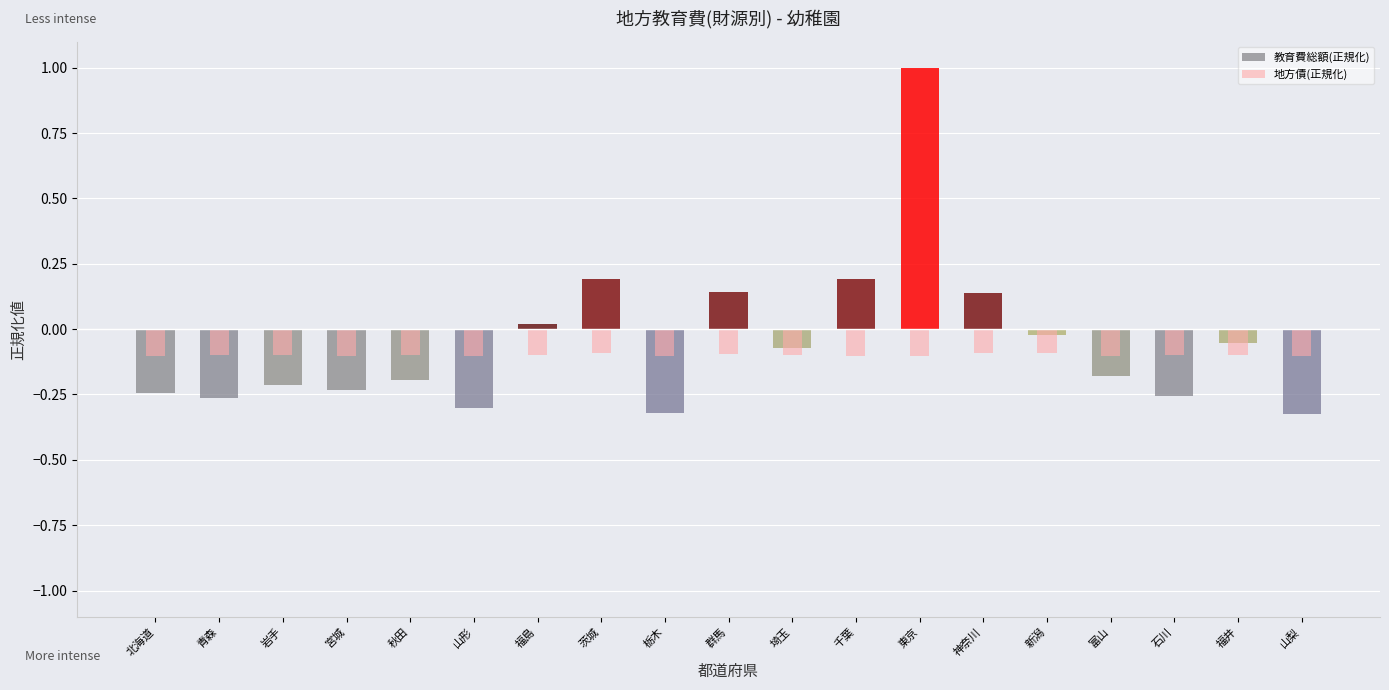

What is the label of the 14th bar from the left?

神奈川